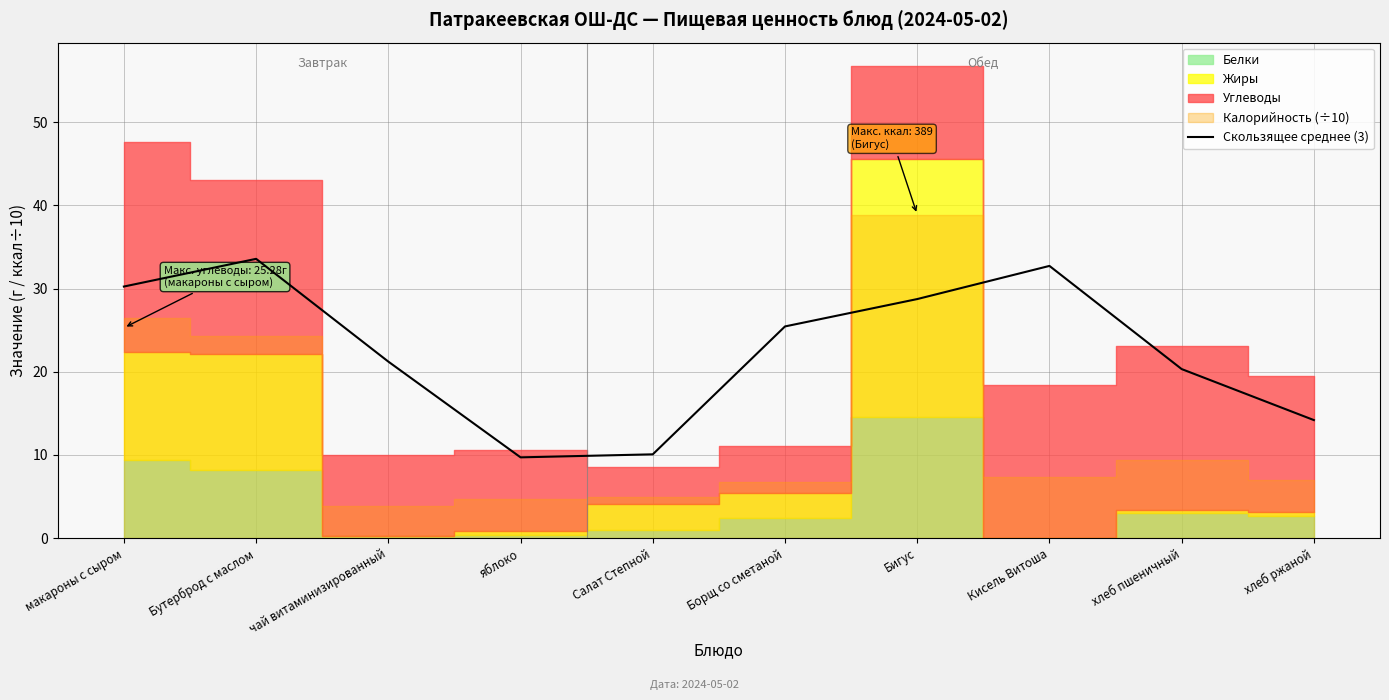

List the labels in order of value, smallest first.

яблоко, Салат Степной, хлеб ржаной, хлеб пшеничный, чай витаминизированный, Борщ со сметаной, Бигус, макароны с сыром, Кисель Витоша, Бутерброд с маслом